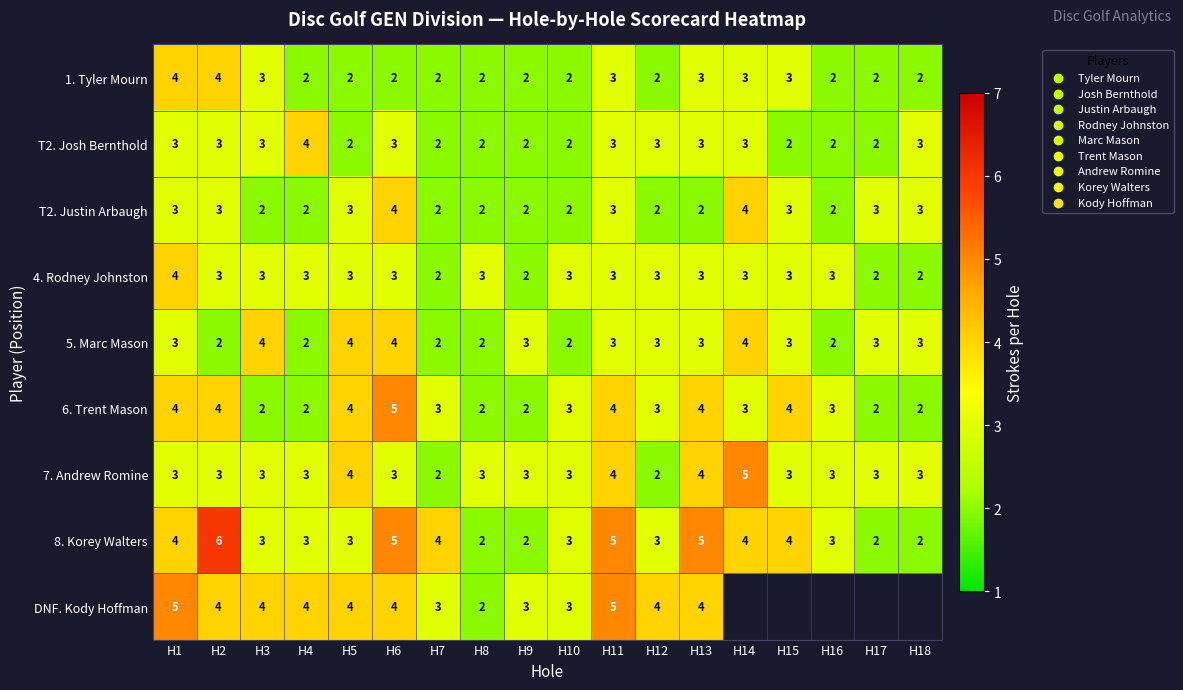

Is the value of 6. Trent Mason at H9 greater than the value of 8. Korey Walters at H13?

No